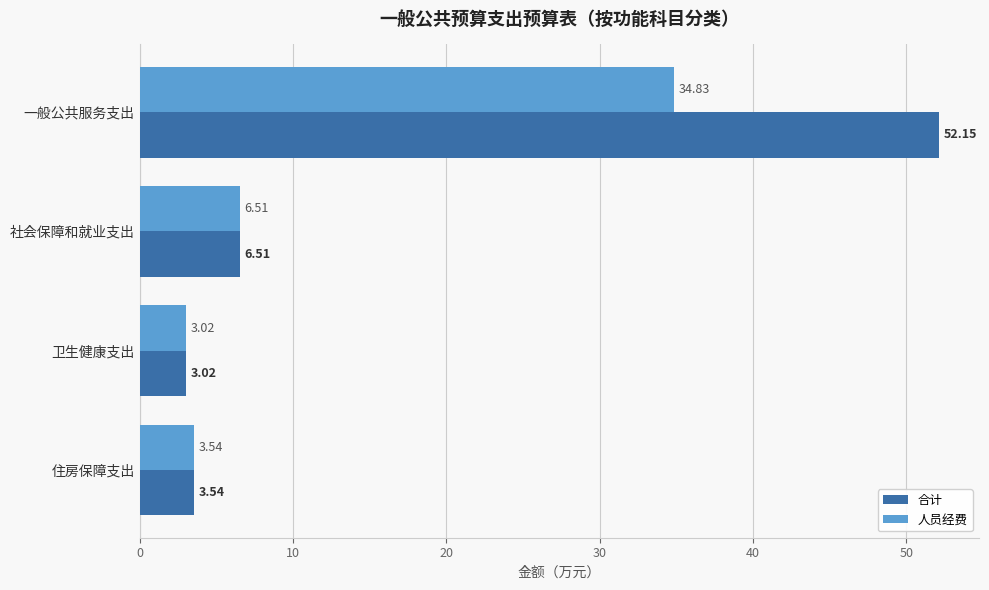

Which series has the largest total across all categories?

合计